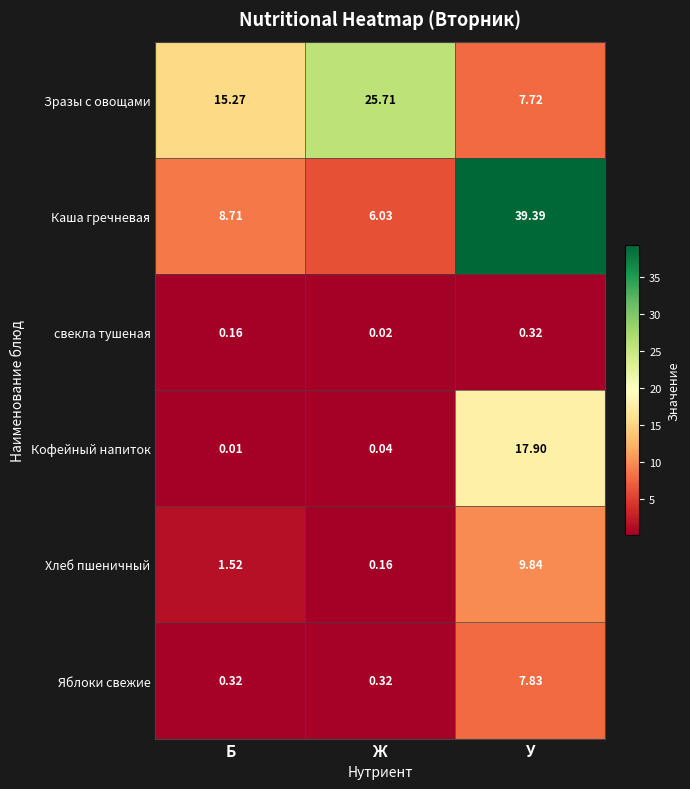

What is the difference between the highest and lowest values at Б?

15.3